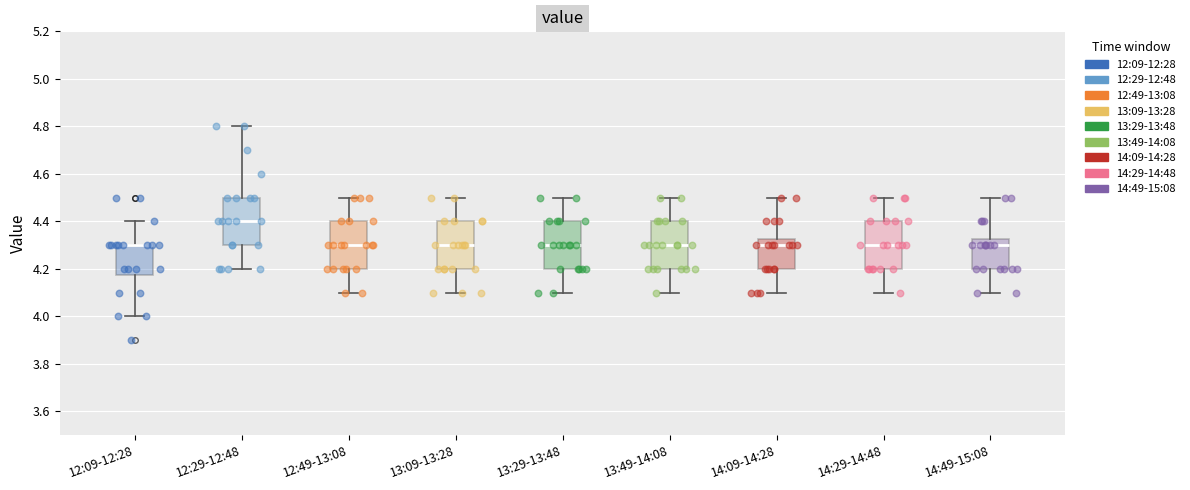

Where is the lower edge of the box for 14:09-14:28 on the y-axis? The values are not printed on the chart, so give them approximately, as read against the axis.

4.20